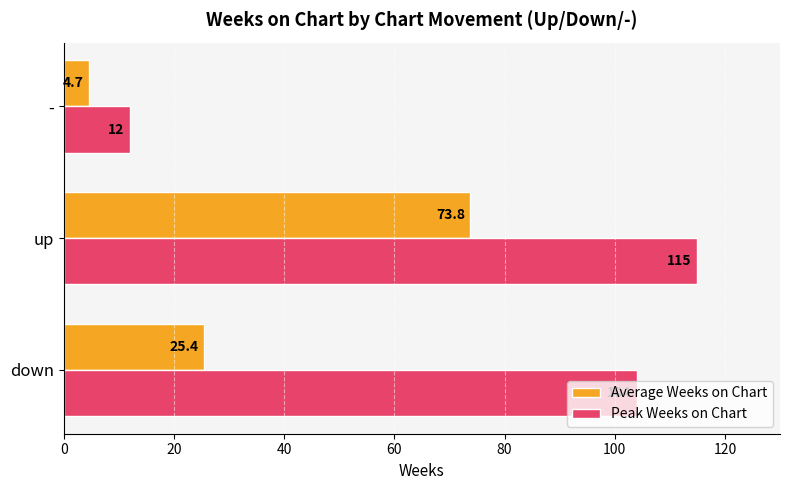

Which series changed the most between down and up?

Average Weeks on Chart